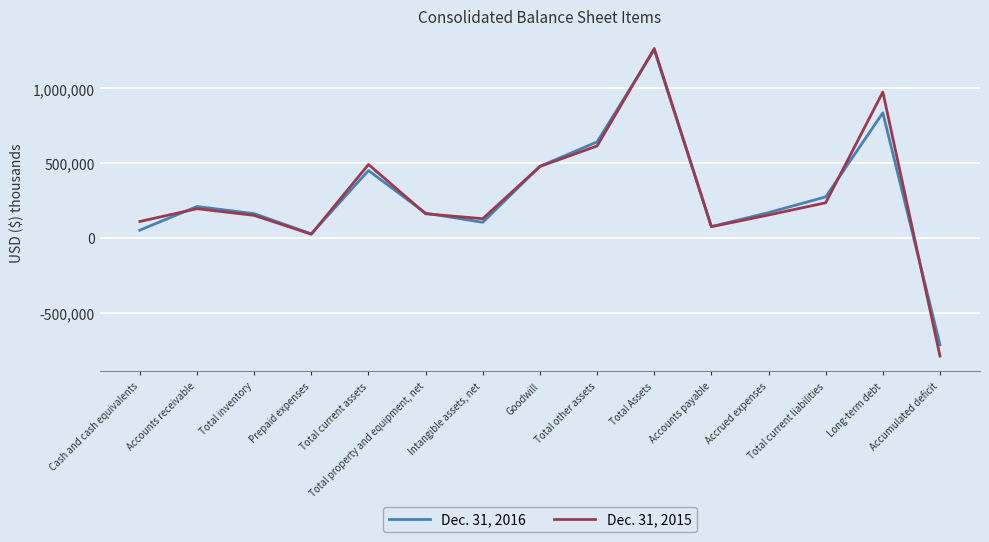

At which label is Dec. 31, 2015 closest to 238174?

Total current liabilities